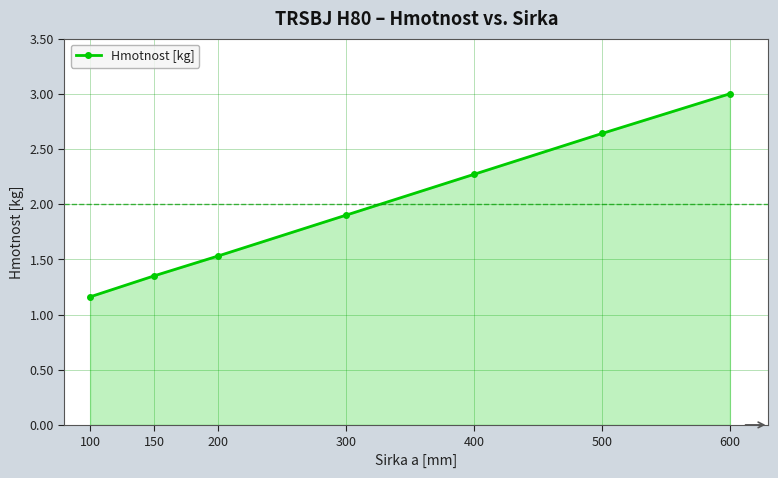

What is the value of the 5th point from the left?

2.3